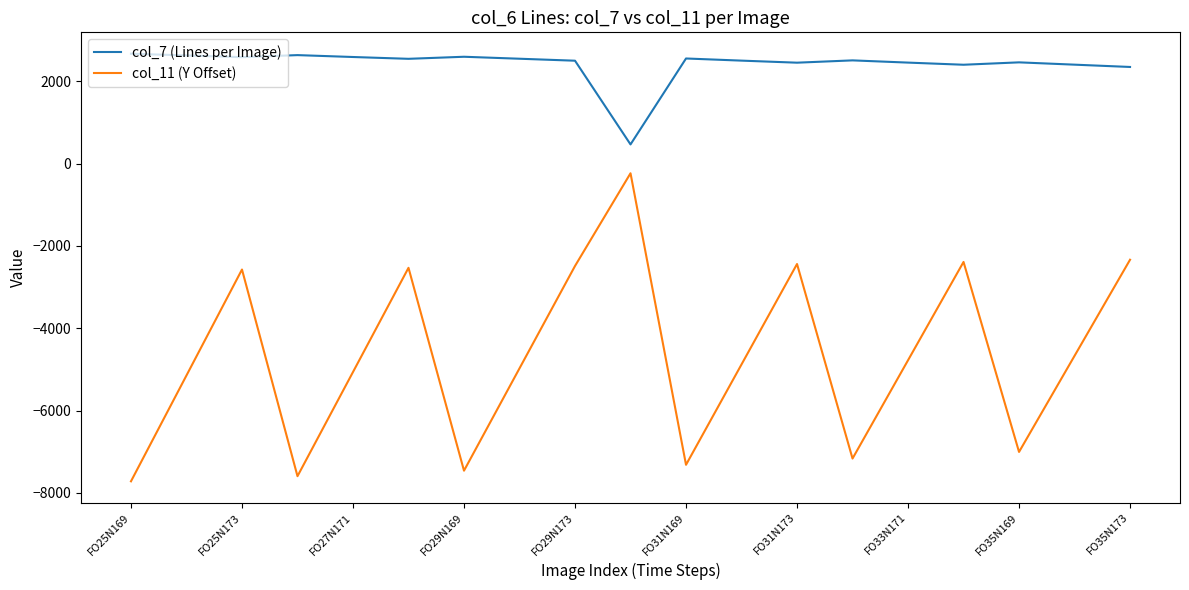

True or false: col_11 (Y Offset) and col_7 (Lines per Image) cross at least once.

False